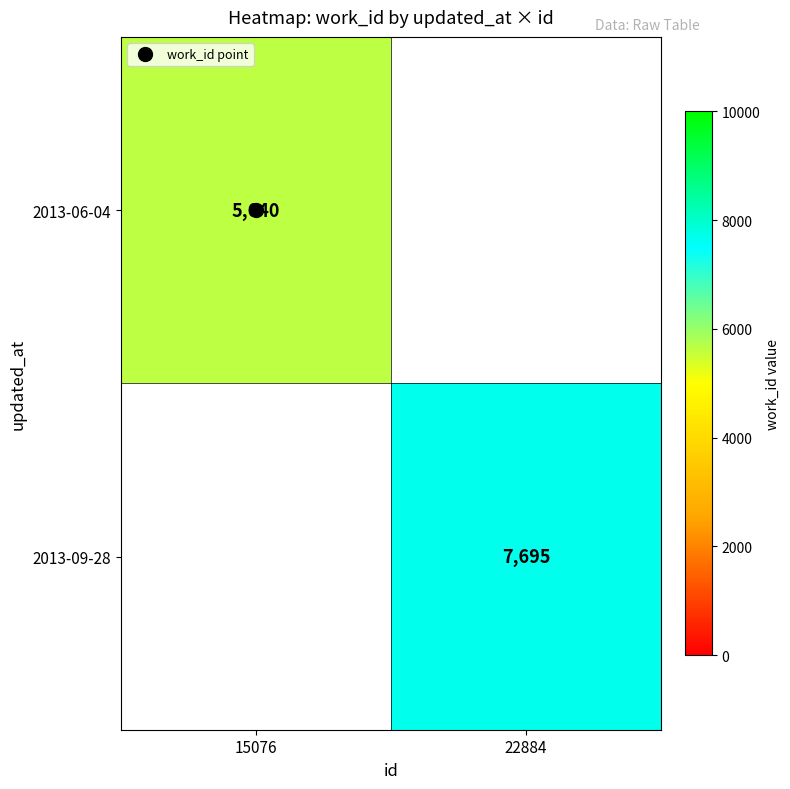

Is it true that 2013-06-04 equals 9619.8 at 15076?

False